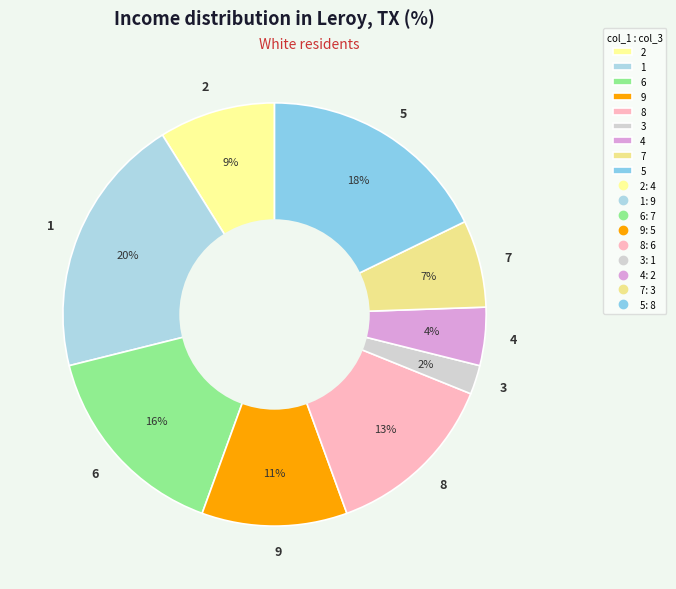

To the nearest percent, what portion does 1 represent?

20%